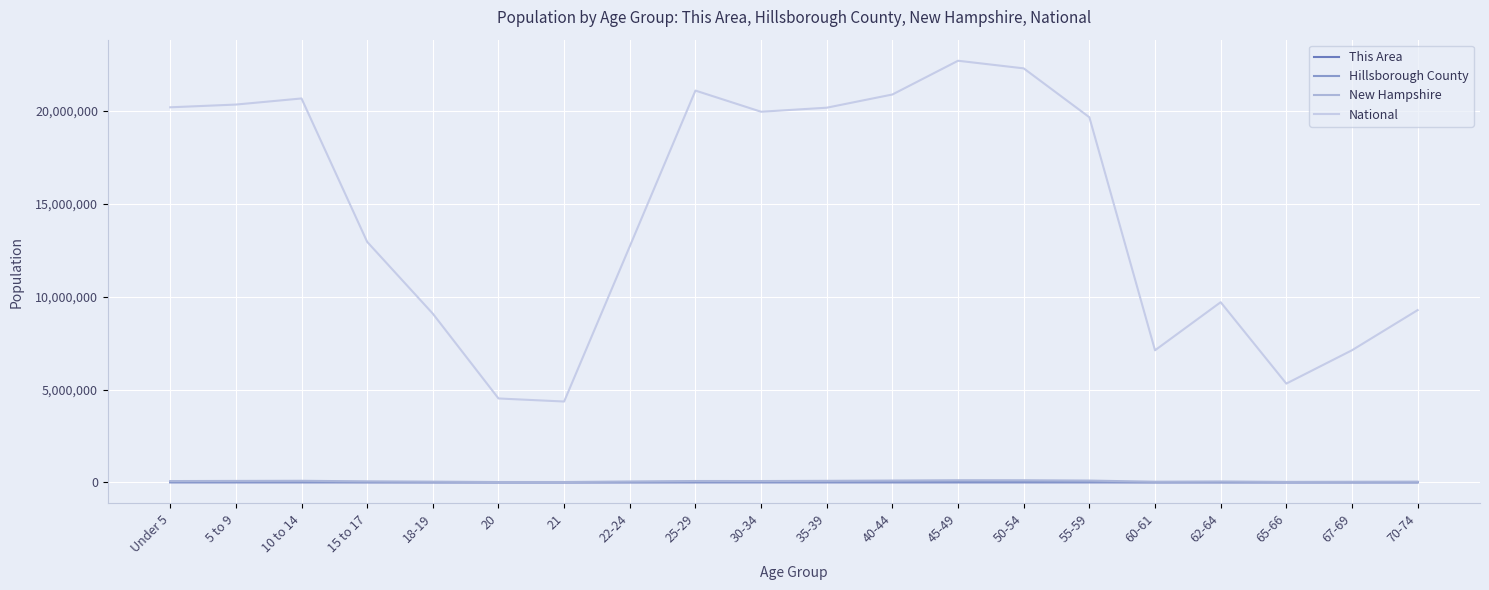

Is the value of New Hampshire at Under 5 greater than the value of This Area at 40-44?

Yes